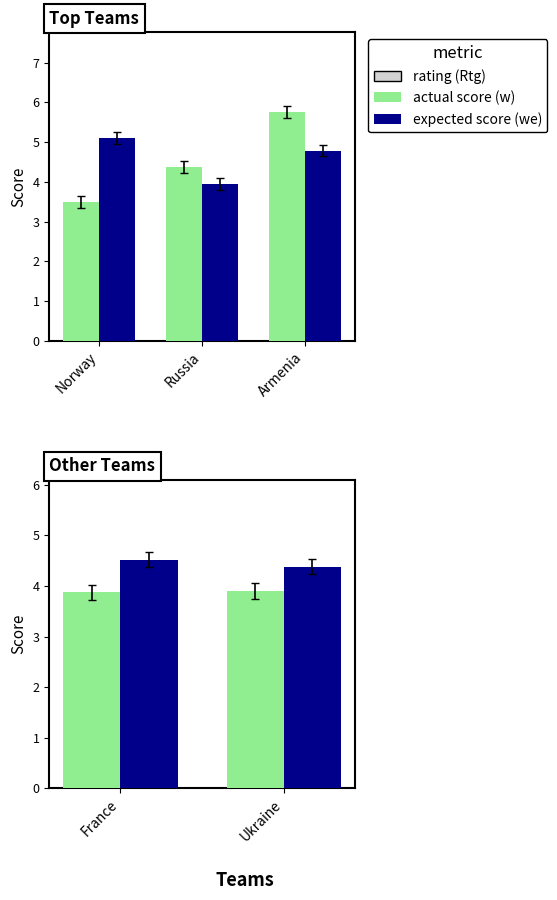

What is the sum of the actual score (w) values at France and Ukraine?

7.8